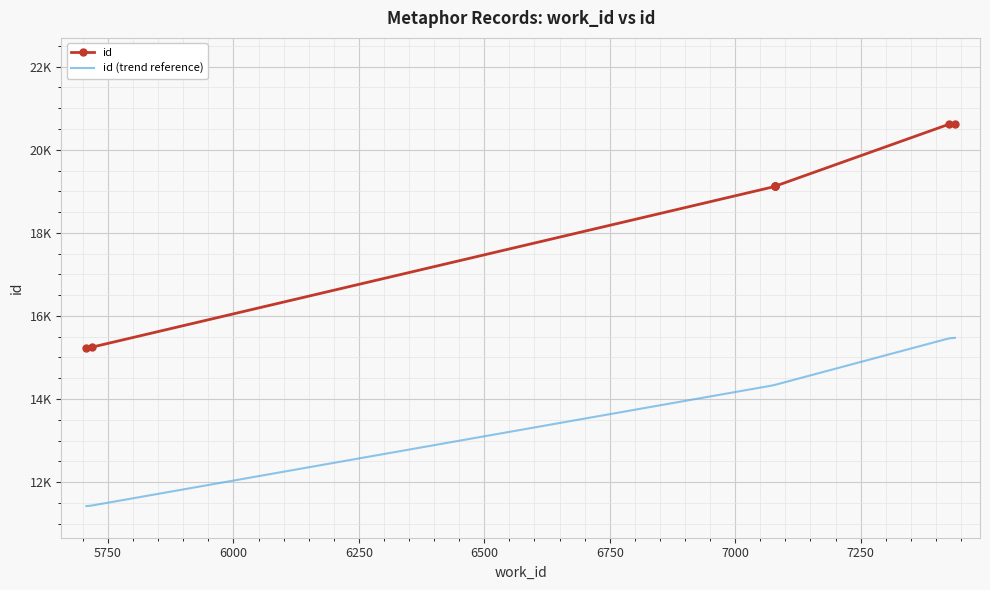

What value does the data have at 7080, to the nearest 50?

19100